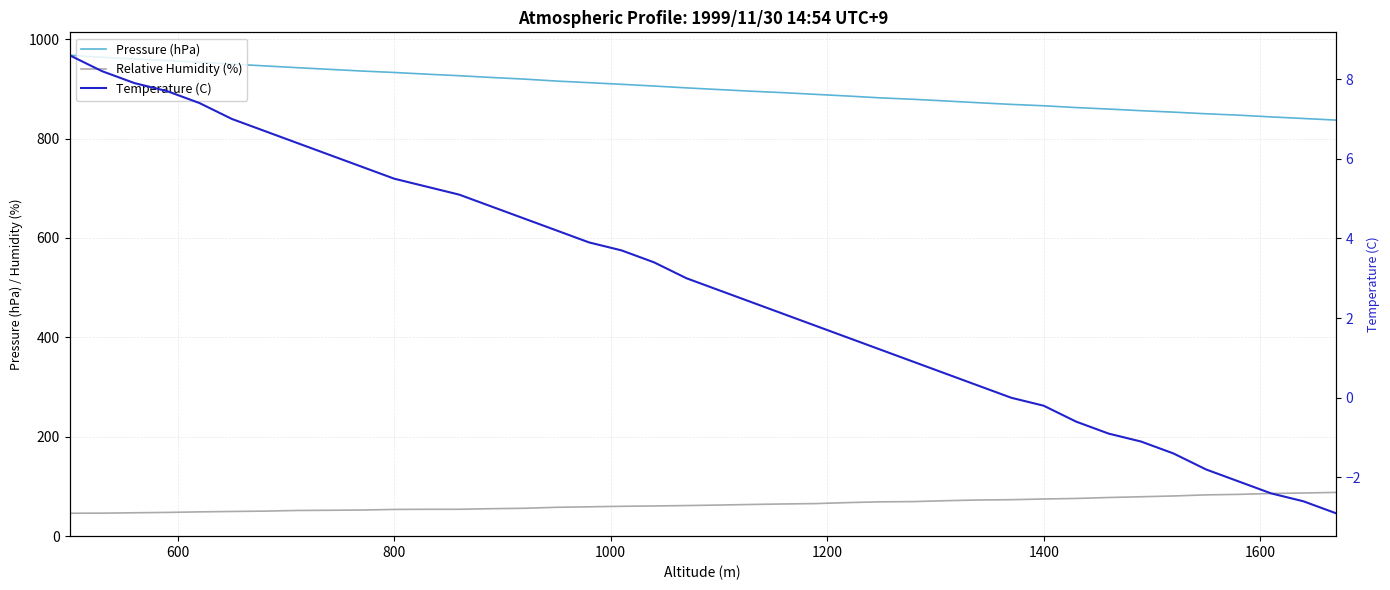

Is the value of Pressure (hPa) at 1000 greater than the value of Relative Humidity (%) at 1000?

Yes